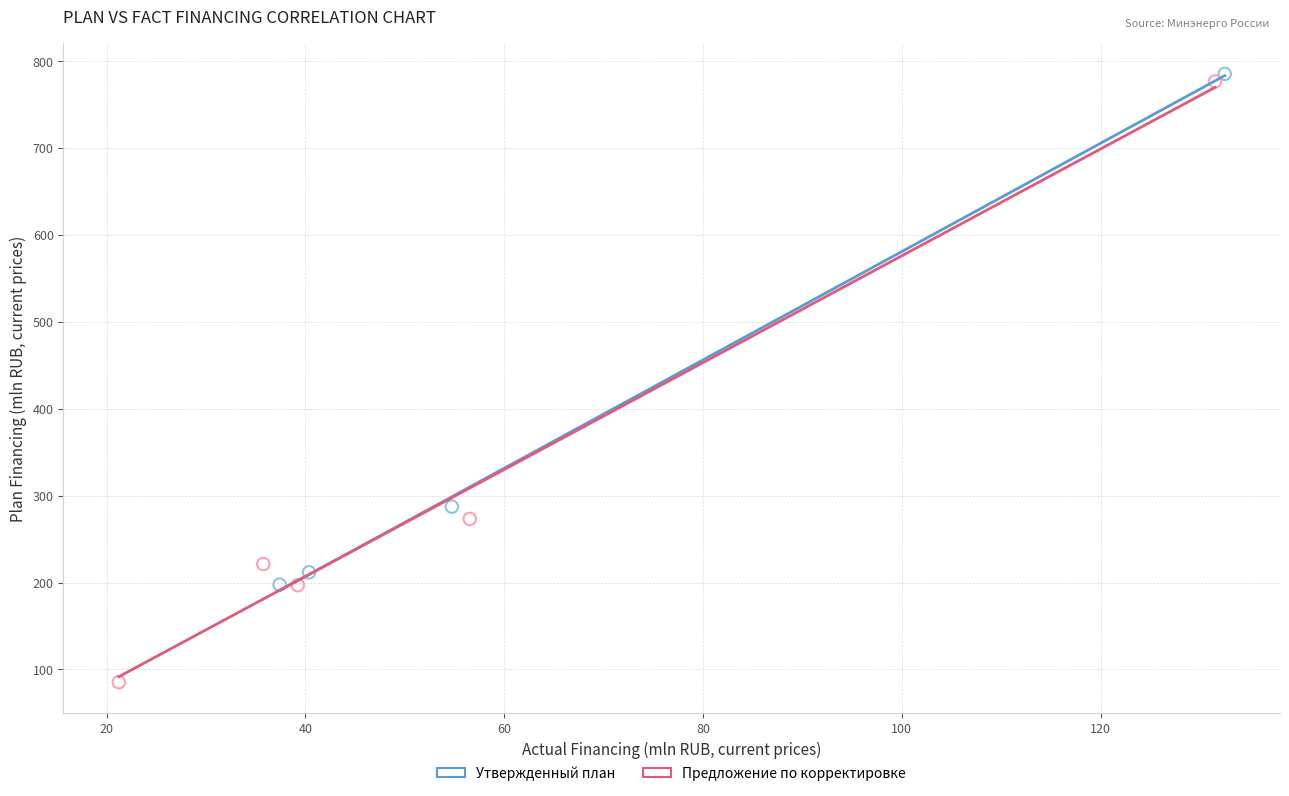

Which series contains the highest Y value?

Утвержденный план